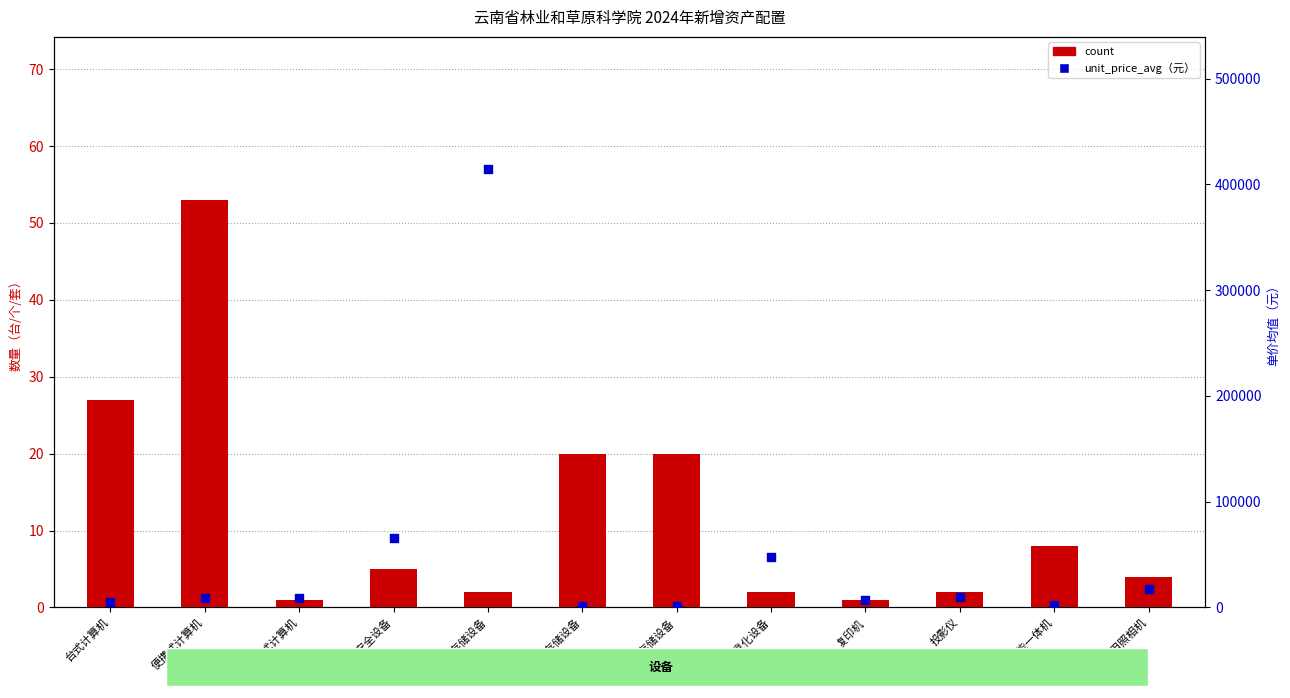

Which series contains the lowest Y value?

count